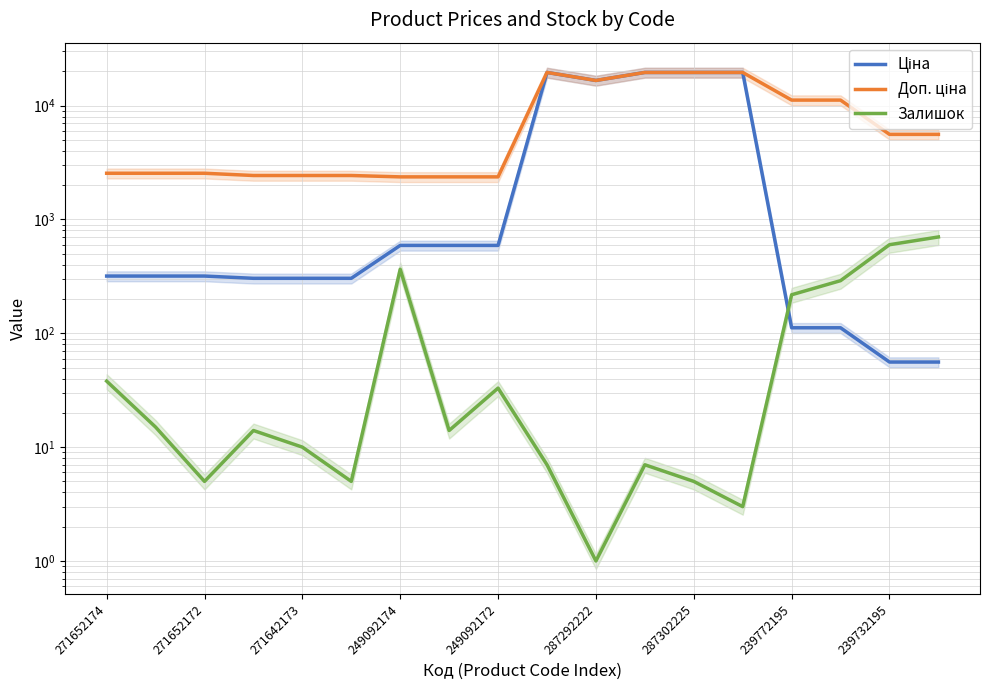

What is the difference between the second highest and minimum values in the Залишок series?

599.0